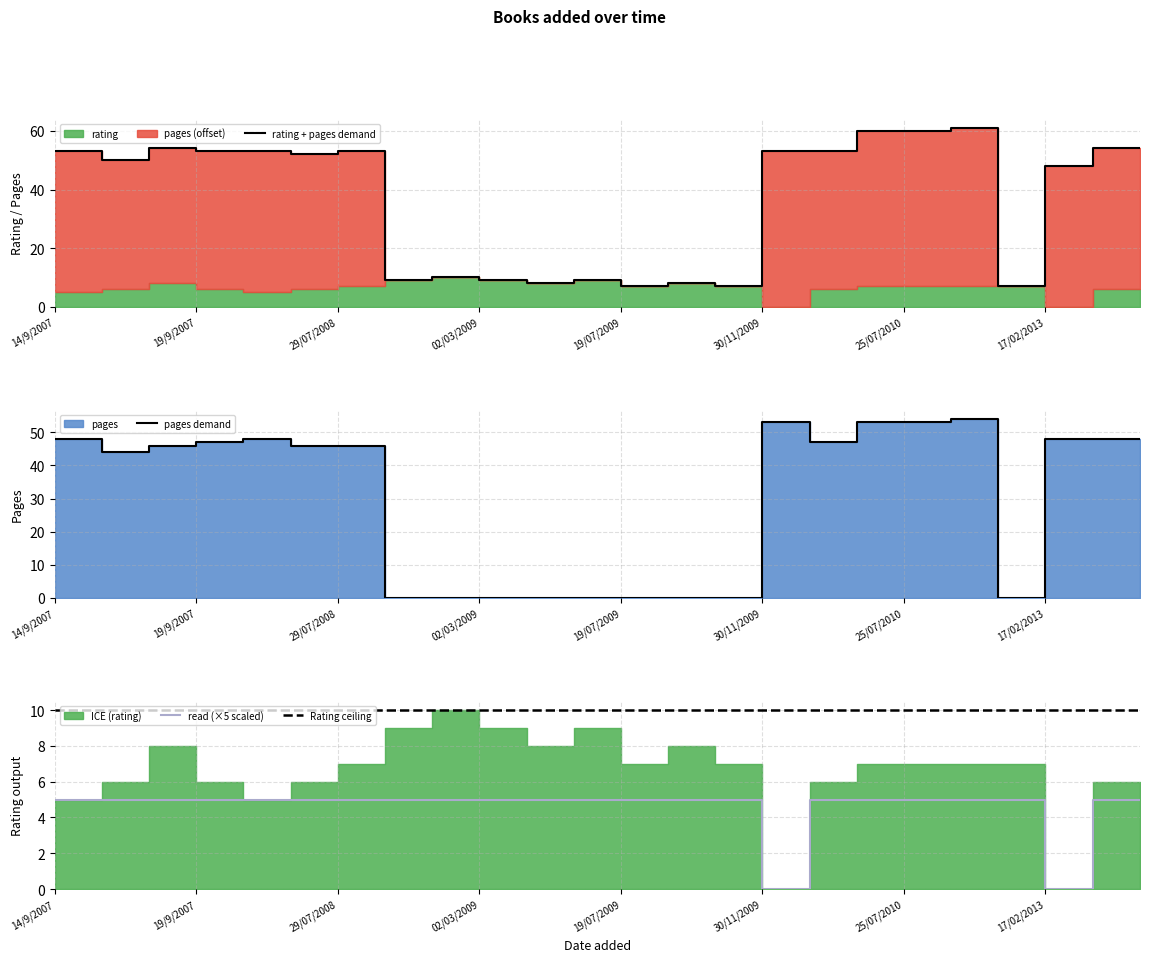

The value of pages at 28/03/2013 is 48. True or false?

True